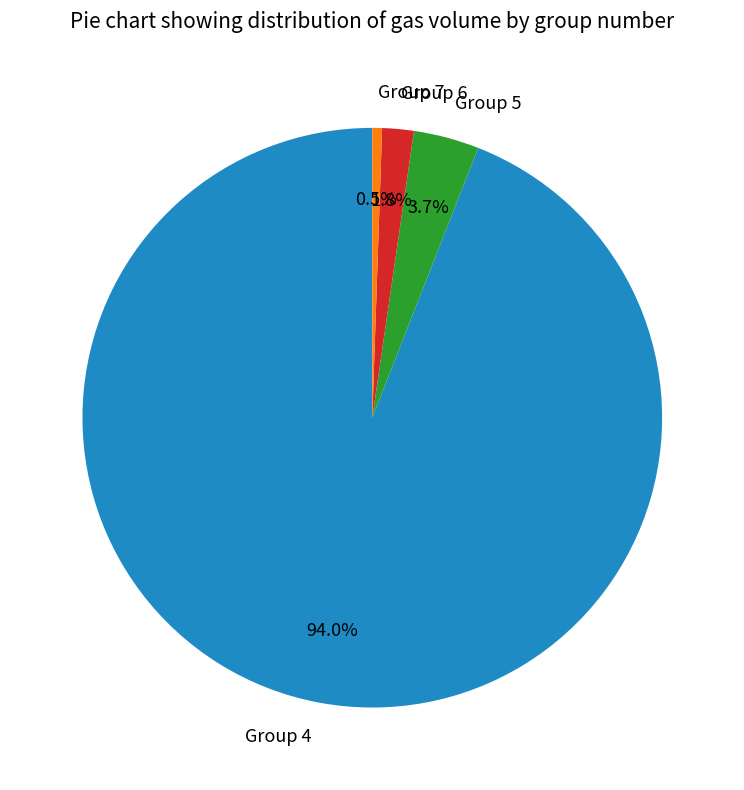

Which slice represents more than half of the pie?

Group 4